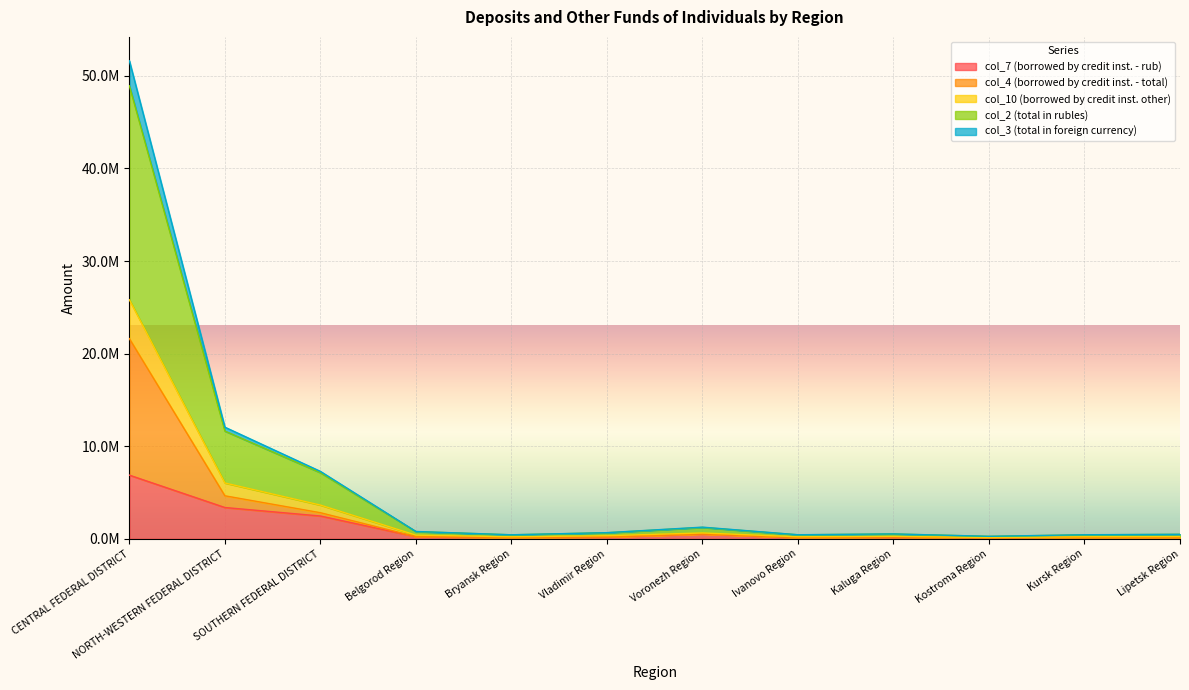

What position from the left is Kaluga Region?

9